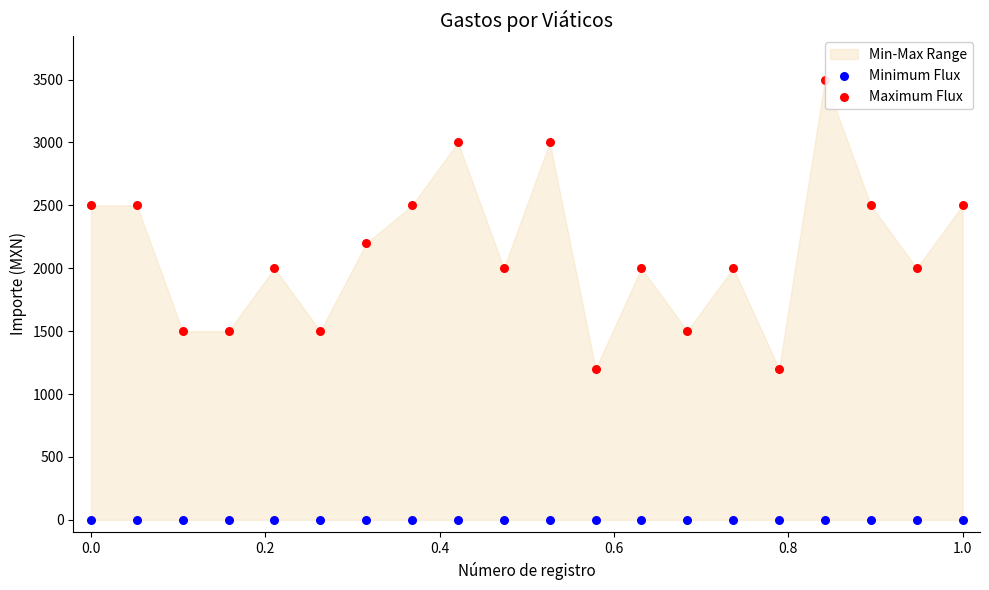

Is the value of Minimum Flux at 8 greater than the value of Maximum Flux at 14?

No